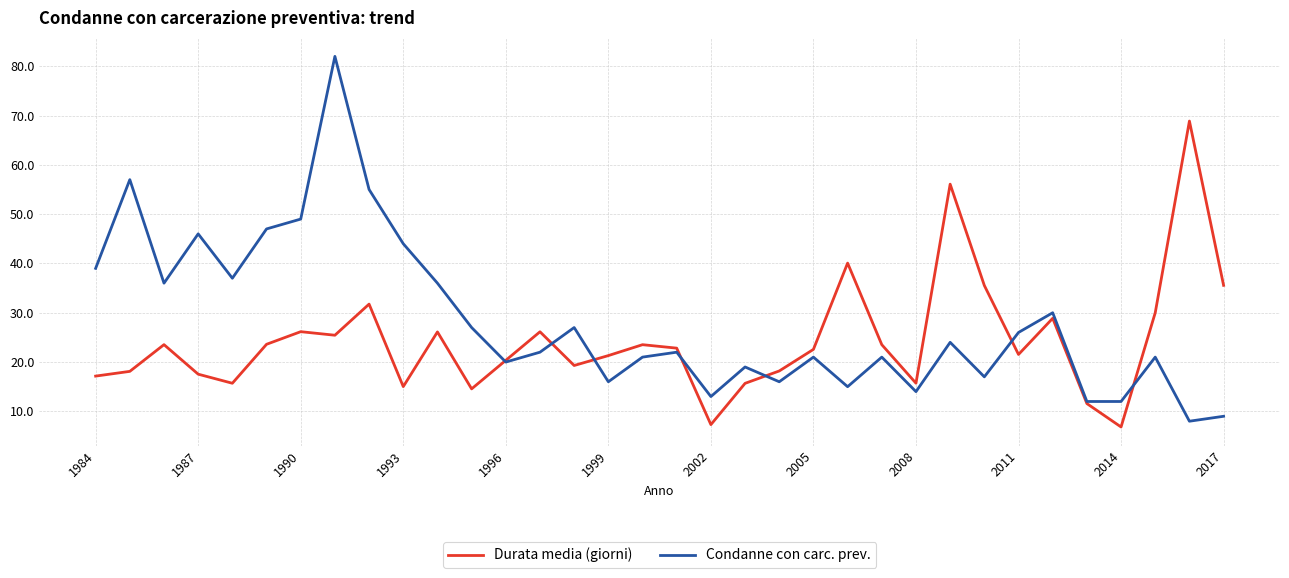

What is the maximum value shown in the chart?

82.0